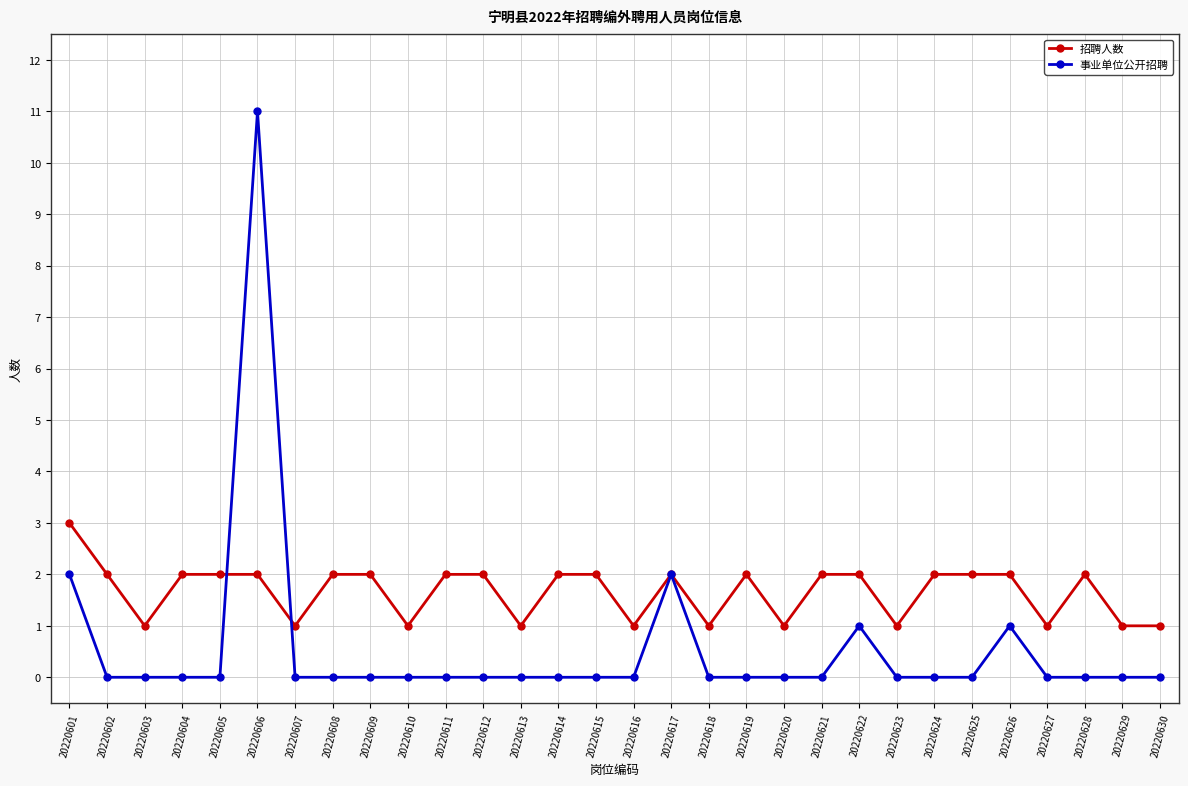

What is the value of the 招聘人数 point at the 3rd from the left?

1